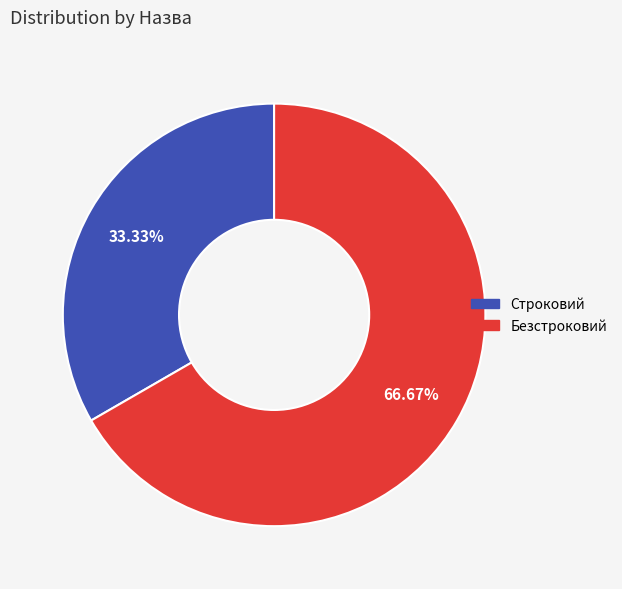

Which category has the biggest portion of the pie?

Безстроковий